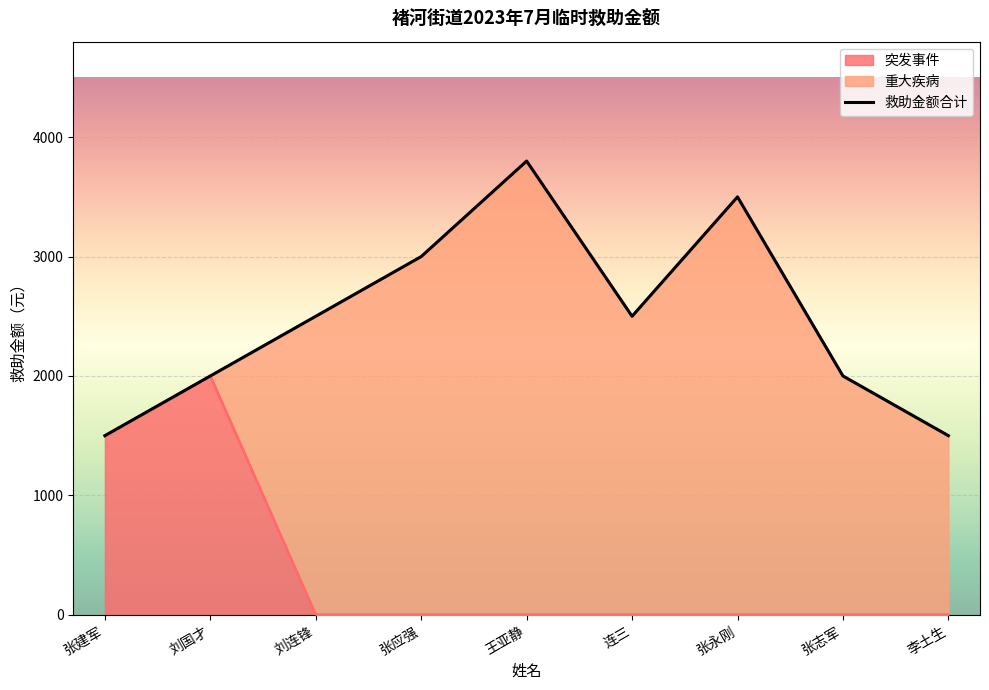

Count the values in the range 2000 to 3000.

5